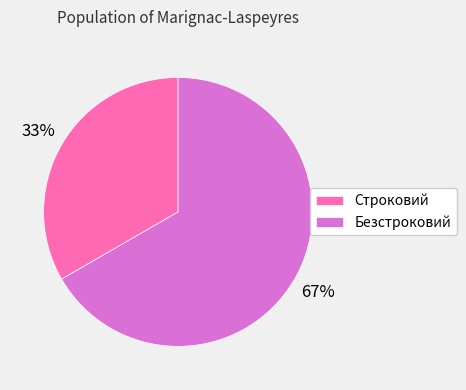

Which has a higher value, Строковий or Безстроковий?

Безстроковий